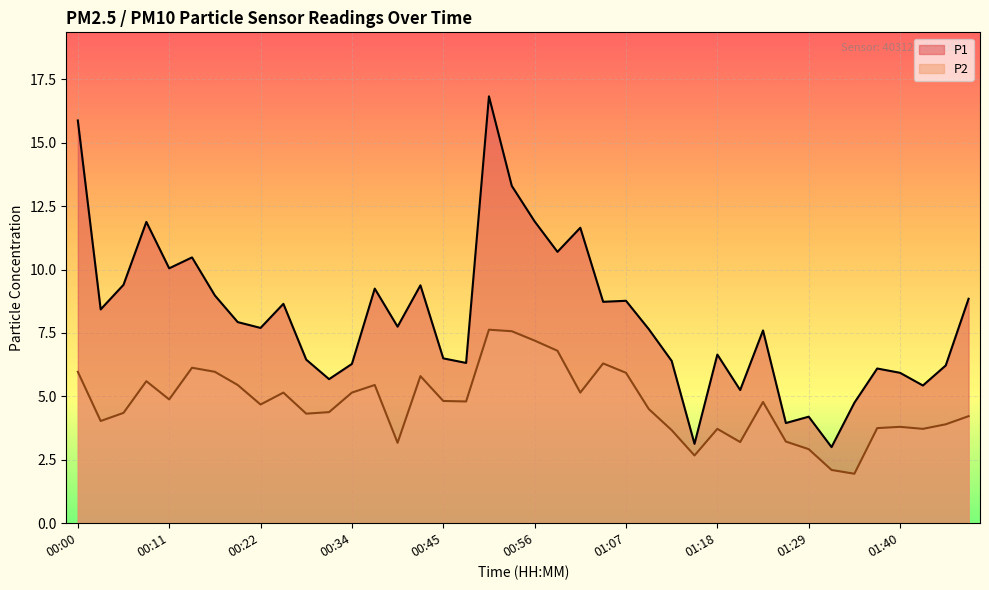

At which label does P2 first exceed 4?

00:00